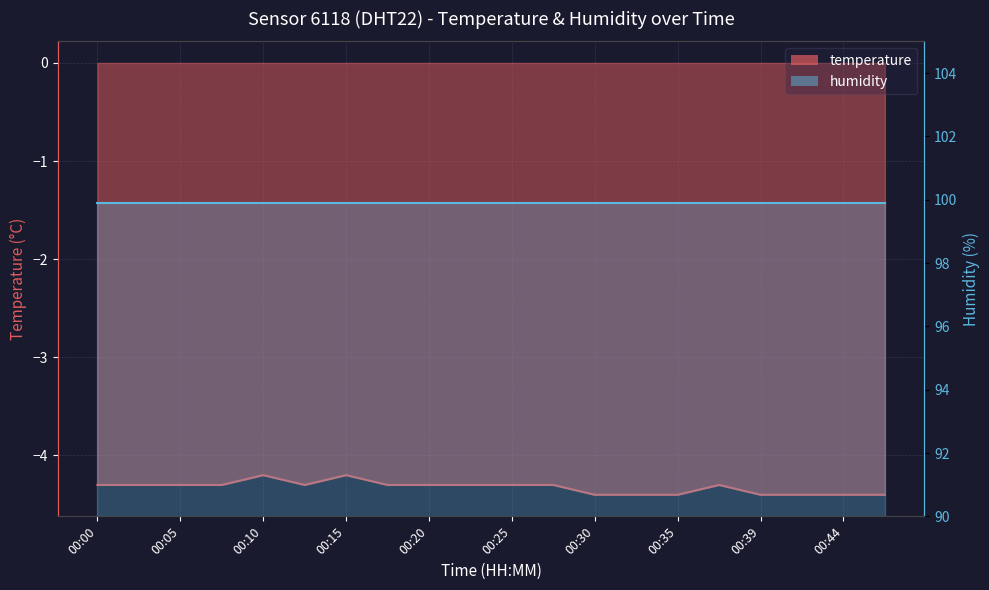

What is the average value?

-4.3